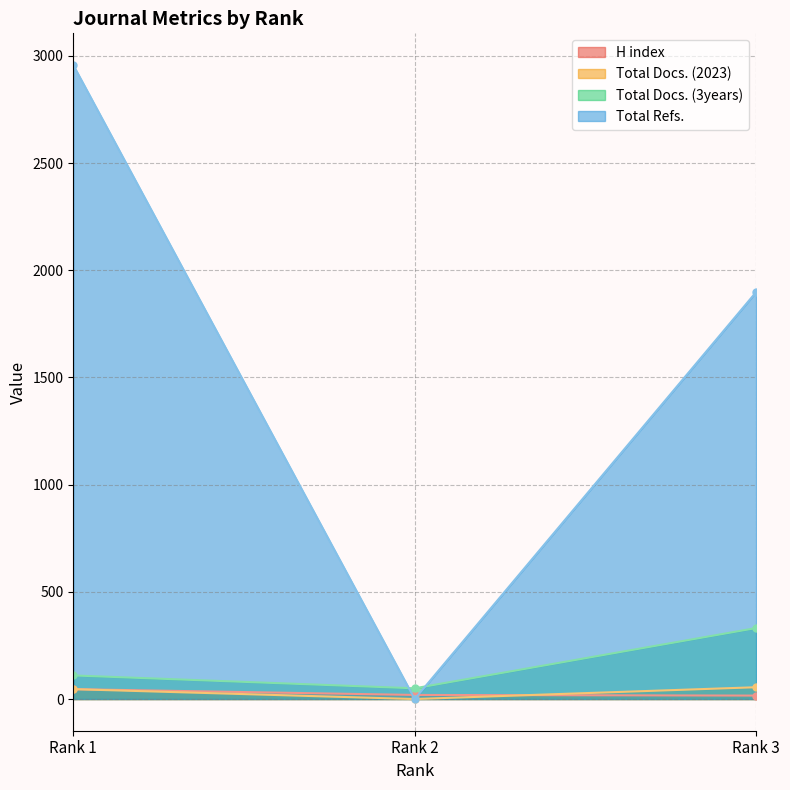

What is the sum of all Total Docs. (2023) values?

101